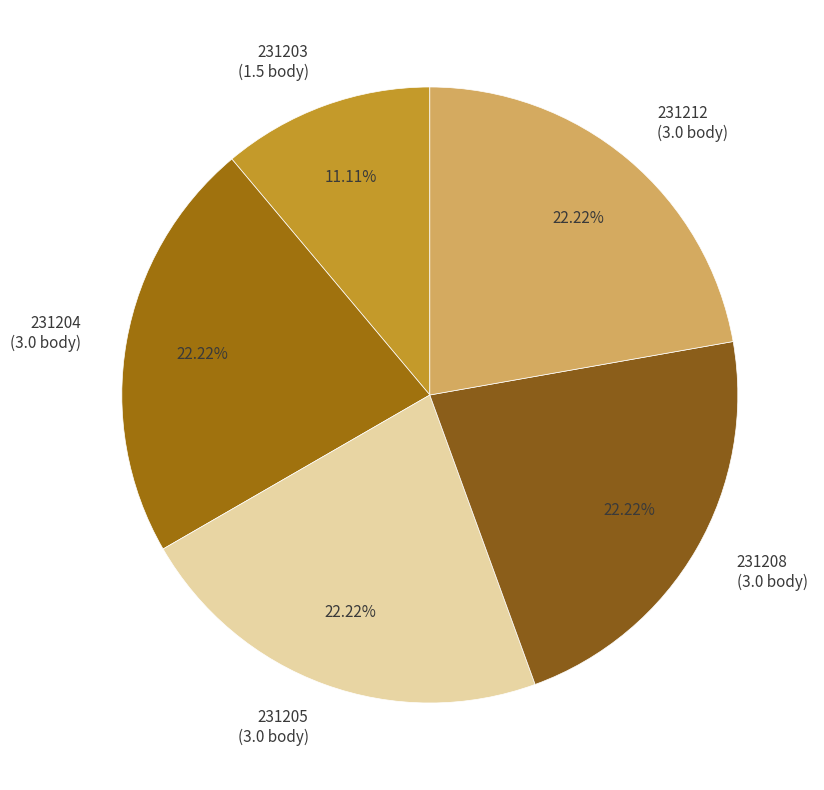

Between 231203 (1.5 body) and 231204 (3.0 body), which is larger?

231204 (3.0 body)